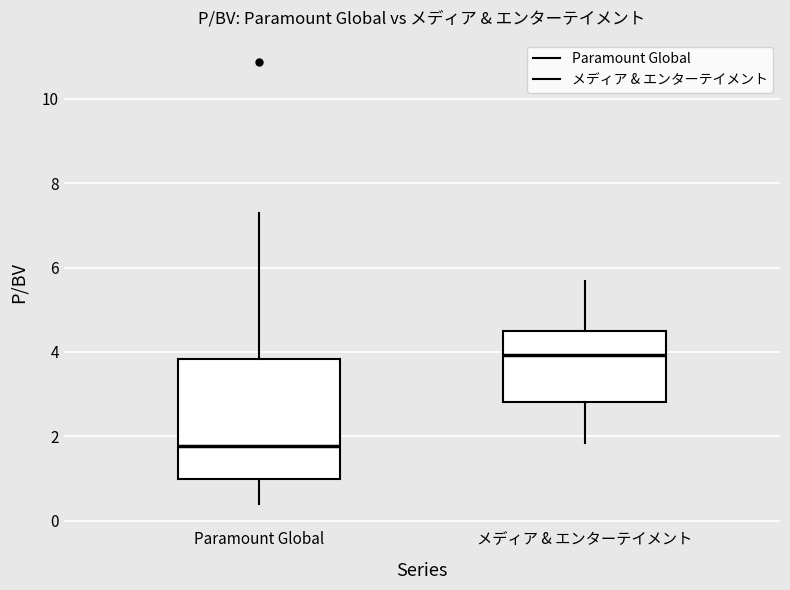

Comparing the boxes themselves (not the whiskers), which one is the tallest?

Paramount Global